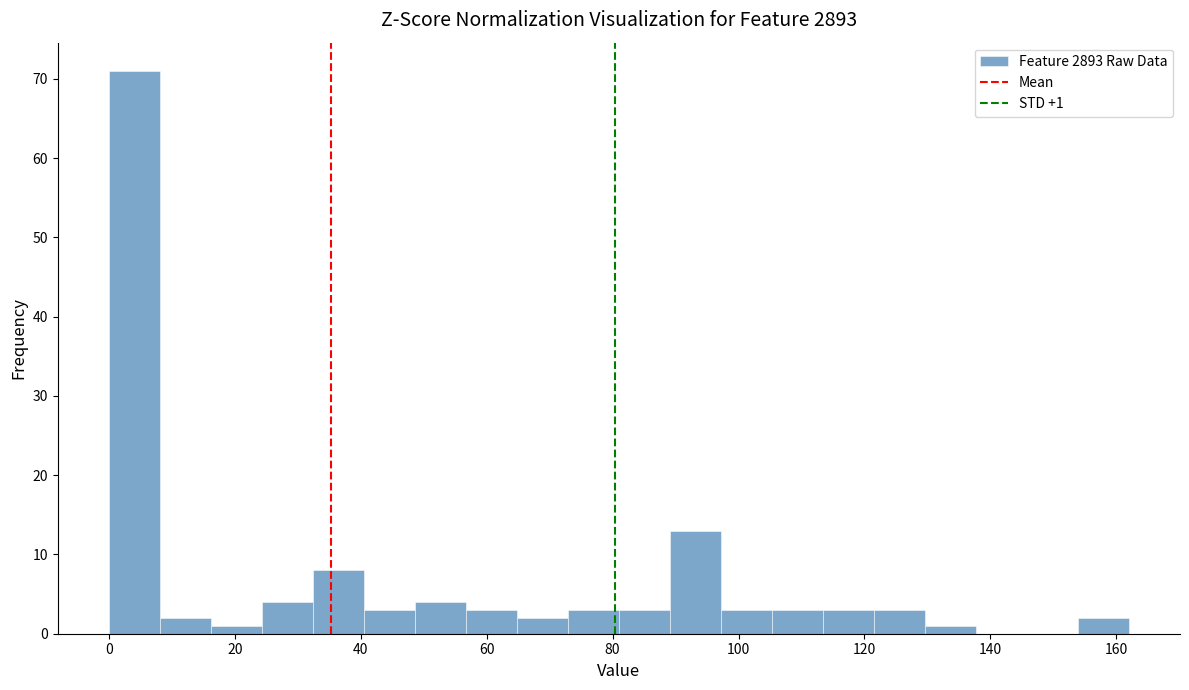

Over which range of the x-axis is the bar tallest?

0 to 8